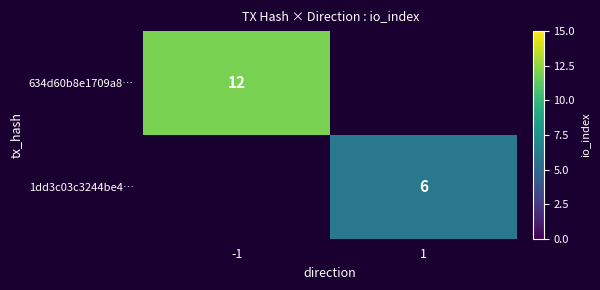

The value of 1dd3c03c3244be4… at 1 is 3.7. True or false?

False